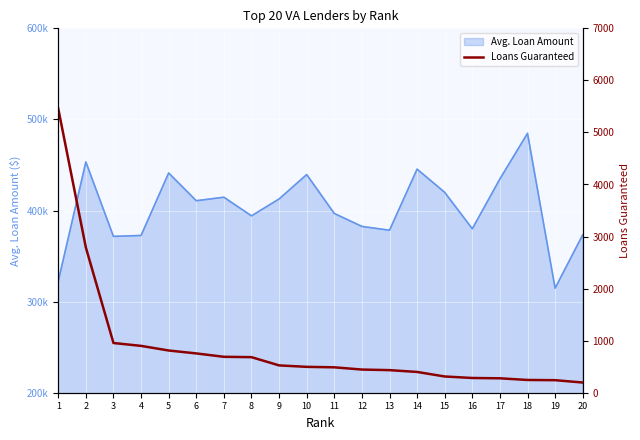

What is the greatest value displayed?

5456